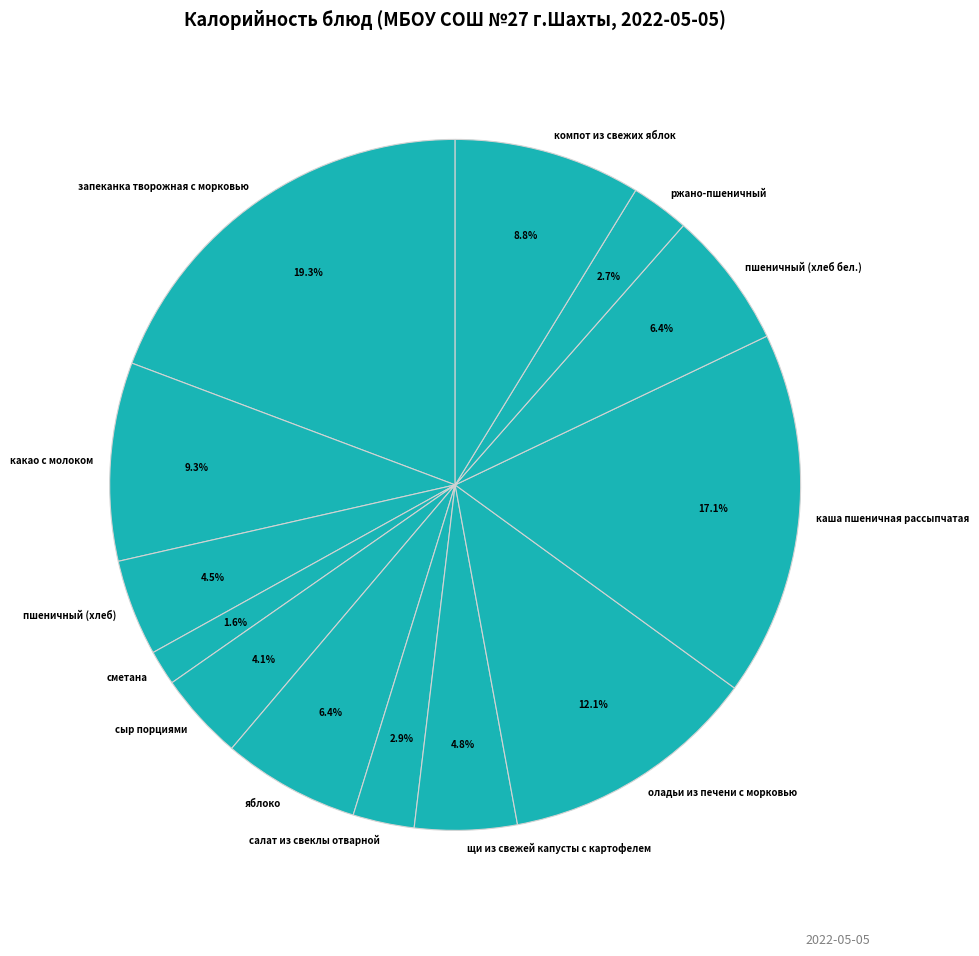

Which slice is the largest?

запеканка творожная с морковью